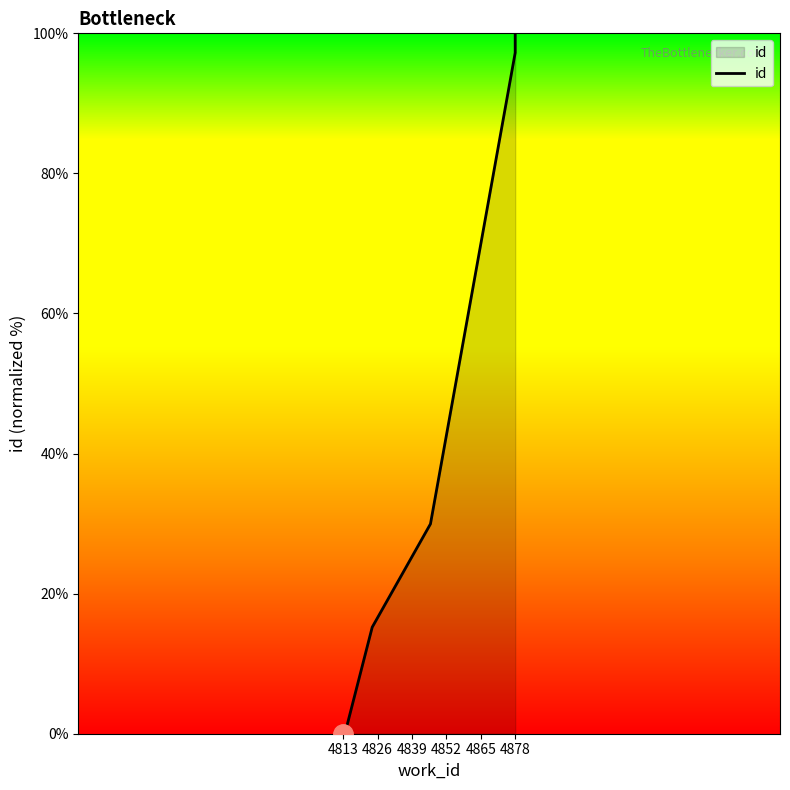

What is the value of the 8th point from the left?

98.6